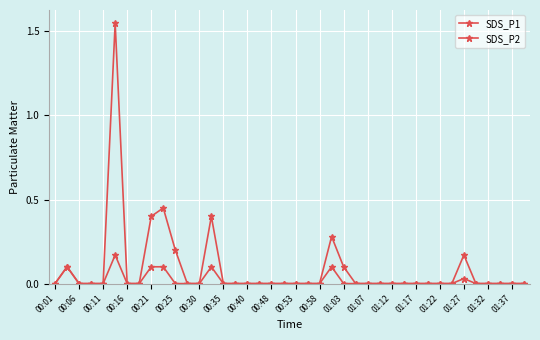

How many lines are shown in the chart?

2